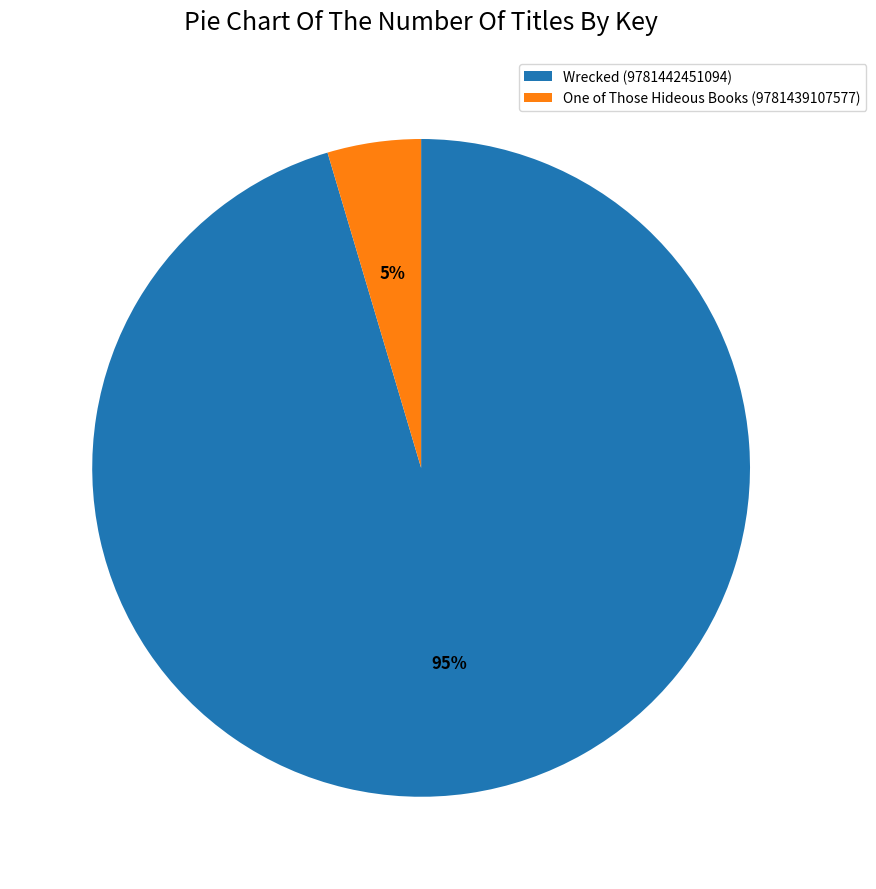

What percentage is the Wrecked (9781442451094) slice, to the nearest percent?

95%